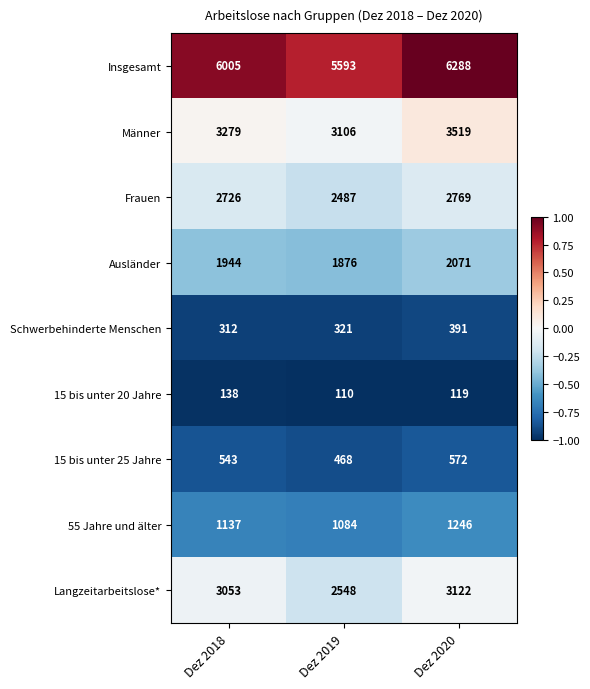

What is the sum of the Schwerbehinderte Menschen values at Dez 2018 and Dez 2020?

703